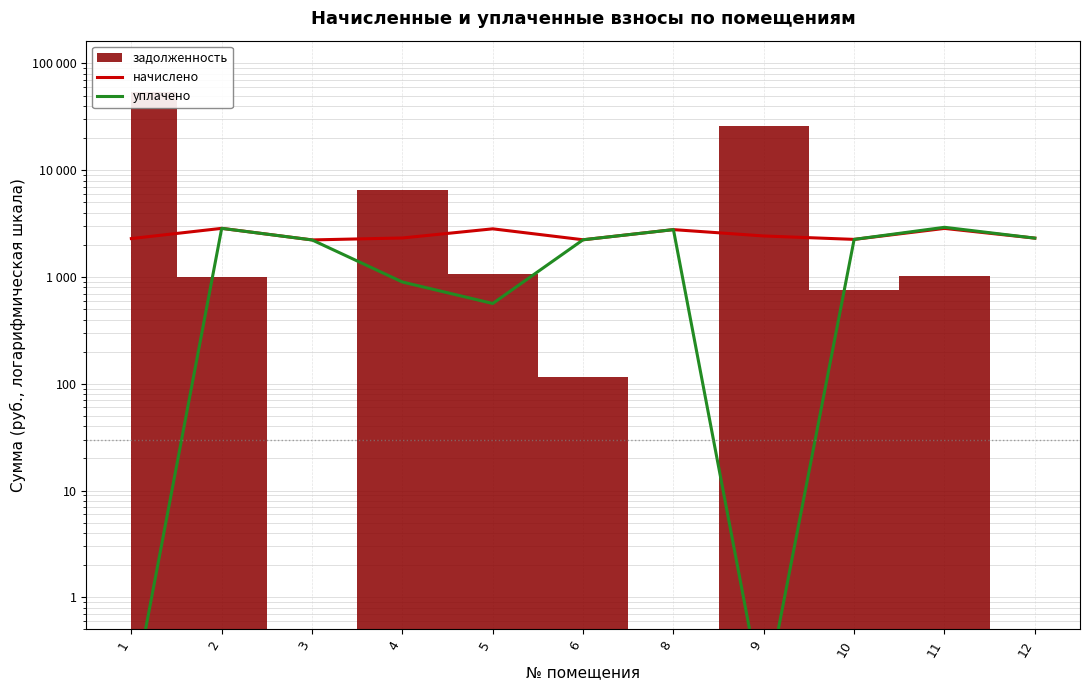

Which label corresponds to the largest value in the chart?

11